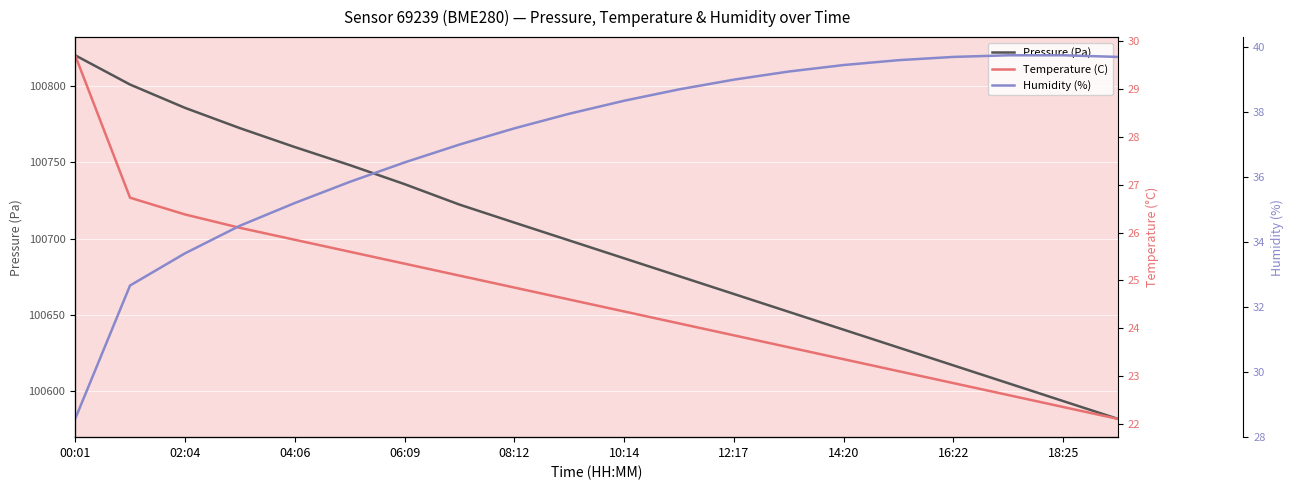

At how many categories does at least one series exceed 17712?

20